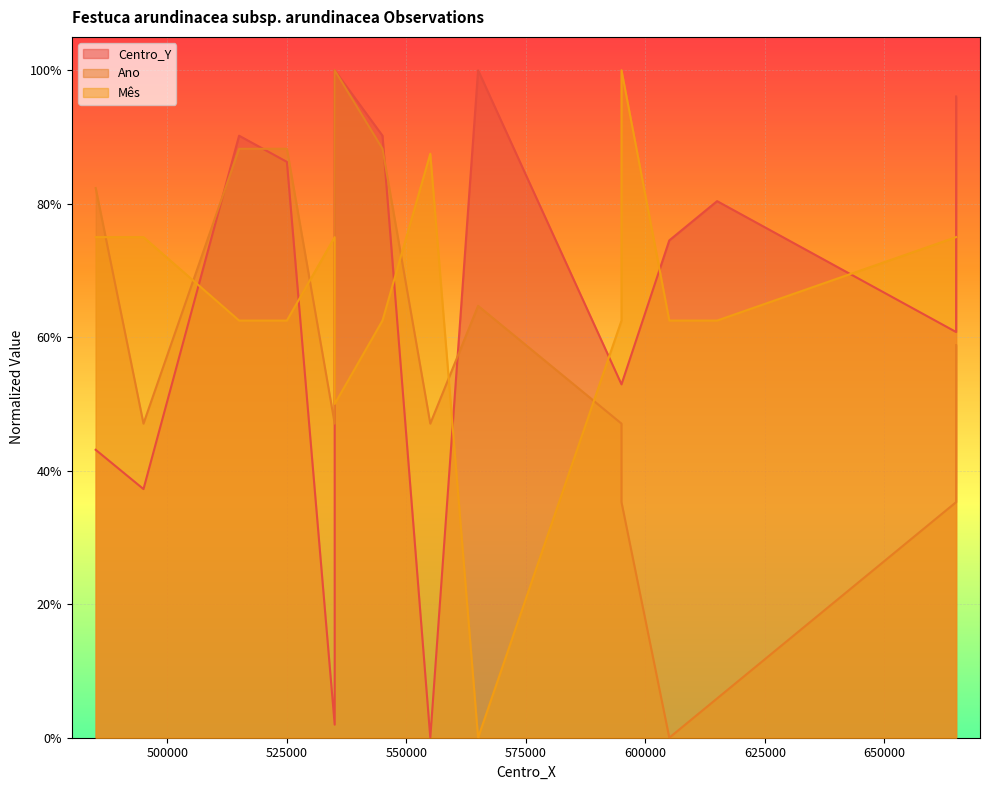

True or false: Mês has more than 0 interior local peaks.

True